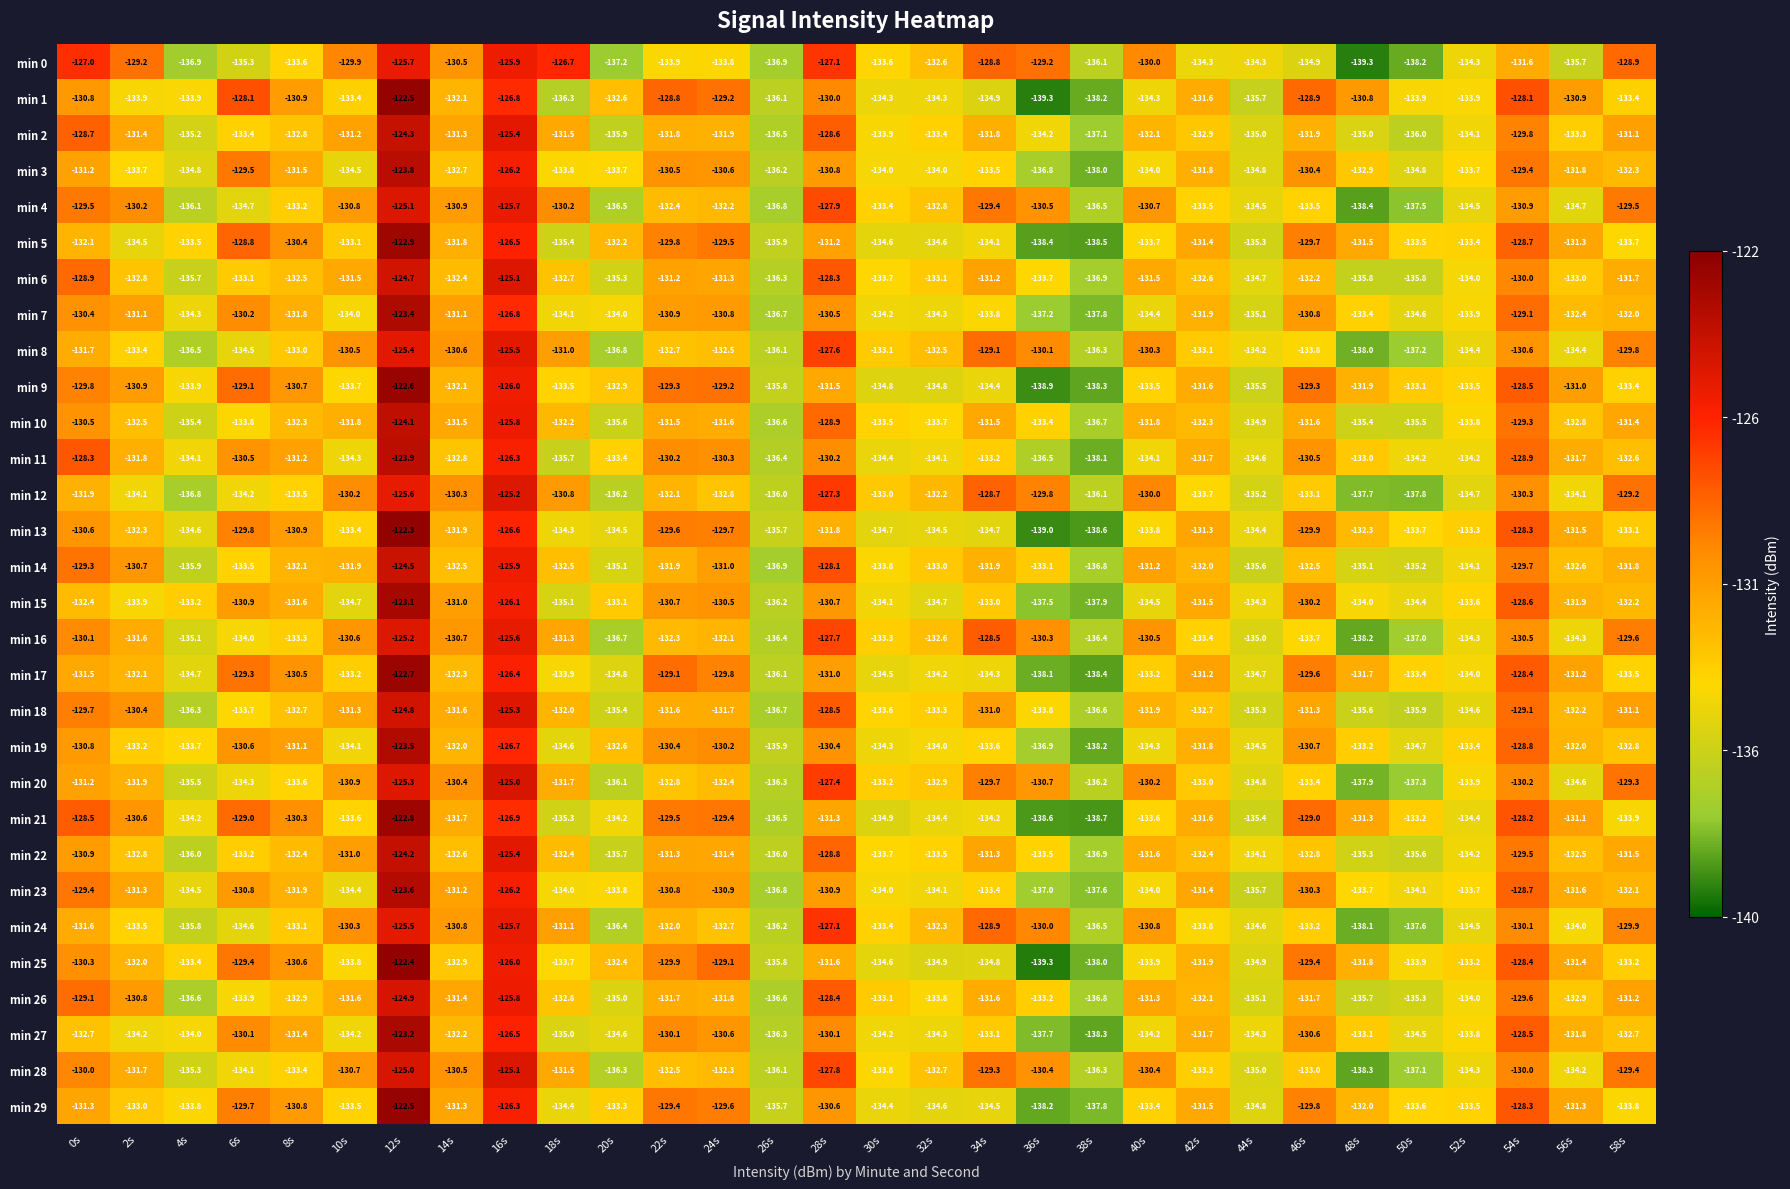

What is the highest value of the min 2 series?

-124.3